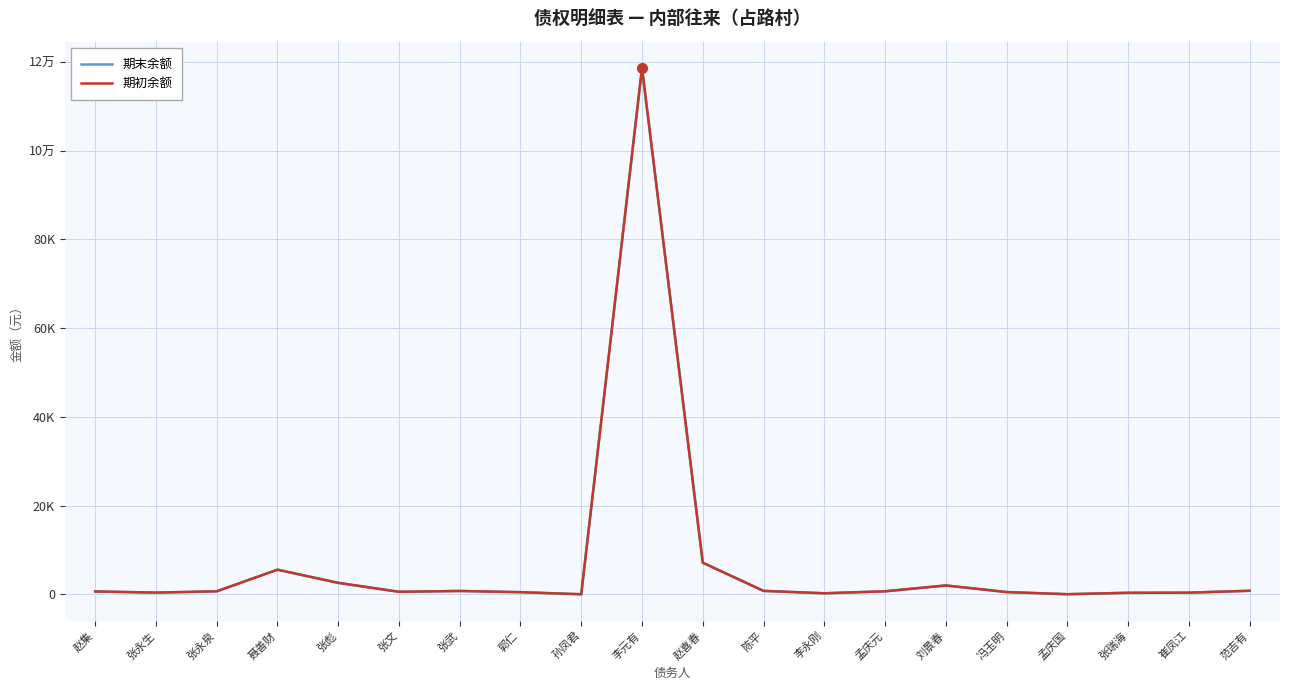

True or false: 期初余额 has a value of 394.4 at 范吉有.

False